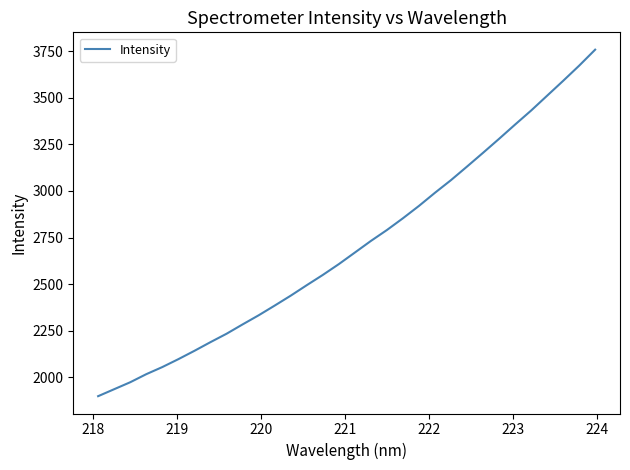

What is the greatest value displayed?

3758.1